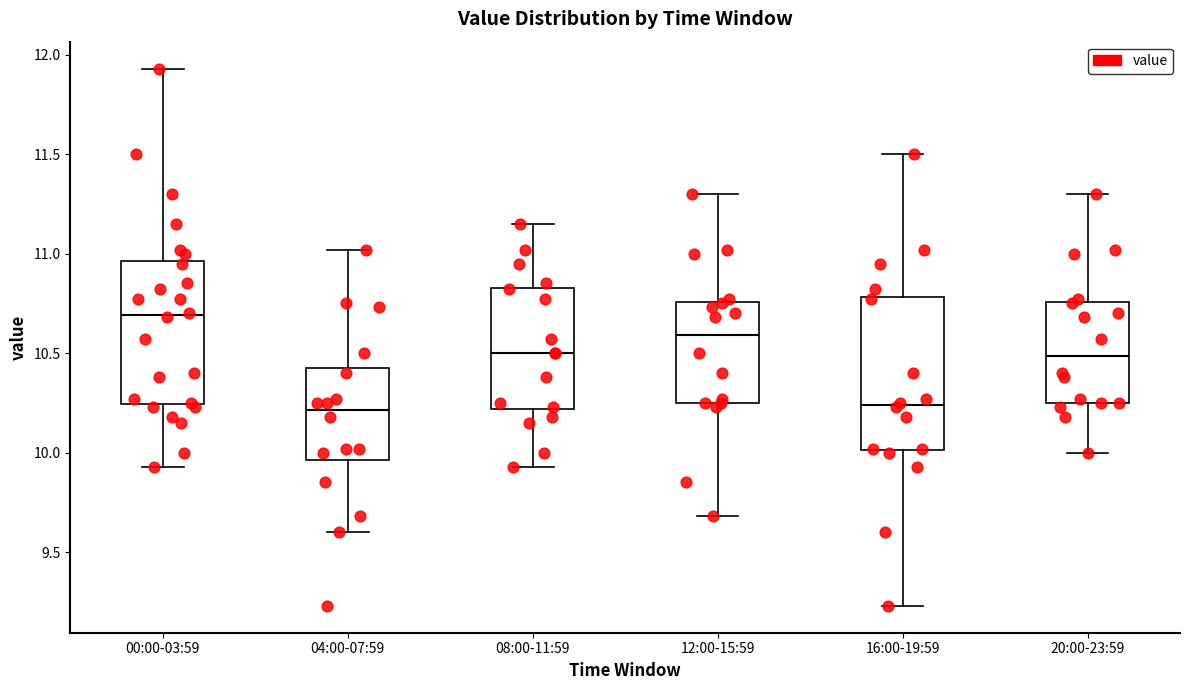

Reading left to right, transcribe this box plot: for each box, give where its median line is, the range the box spans, and where its two whiskers end, as read against the y-axis. The values are not printed on the chart, so give them approximately, as read against the axis.

00:00-03:59: median 10.70, box 10.25 to 10.95, whiskers 9.95 to 11.95
04:00-07:59: median 10.20, box 9.95 to 10.45, whiskers 9.60 to 11.00
08:00-11:59: median 10.50, box 10.20 to 10.85, whiskers 9.95 to 11.15
12:00-15:59: median 10.60, box 10.25 to 10.75, whiskers 9.70 to 11.30
16:00-19:59: median 10.25, box 10.00 to 10.80, whiskers 9.25 to 11.50
20:00-23:59: median 10.50, box 10.25 to 10.75, whiskers 10.00 to 11.30